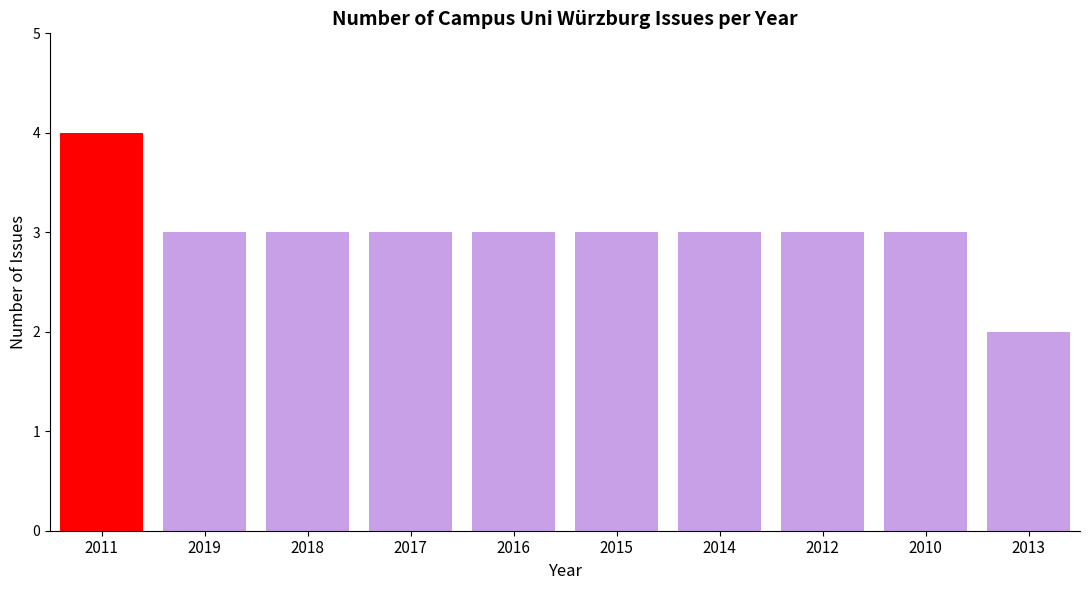

How many distinct data groups are displayed?

1